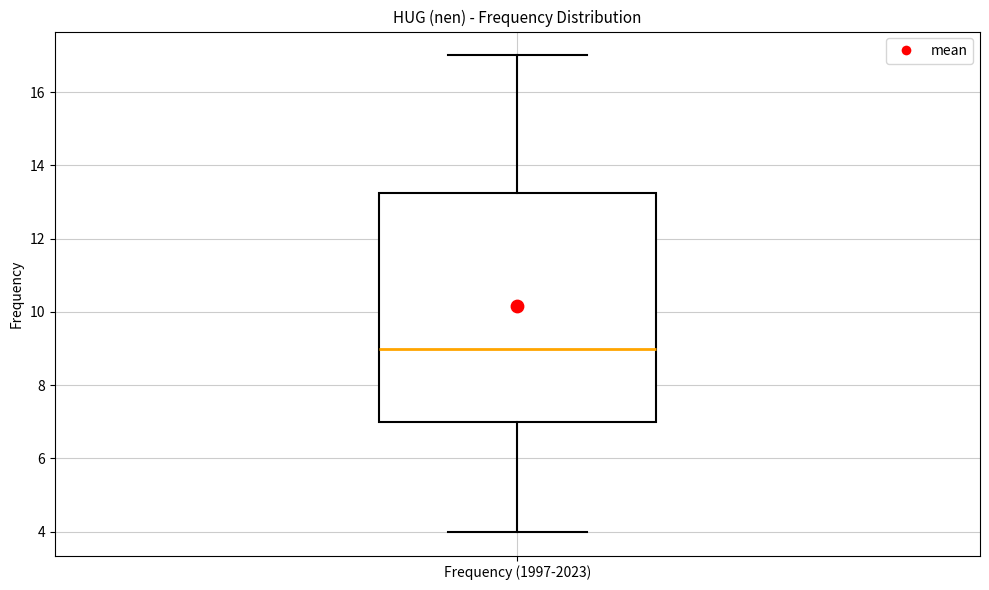

Transcribe this box plot: give where the median line is, the range the box spans, and where the two whiskers end, as read against the y-axis. The values are not printed on the chart, so give them approximately, as read against the axis.

median 9.0, box 7.0 to 13.2, whiskers 4.0 to 17.0